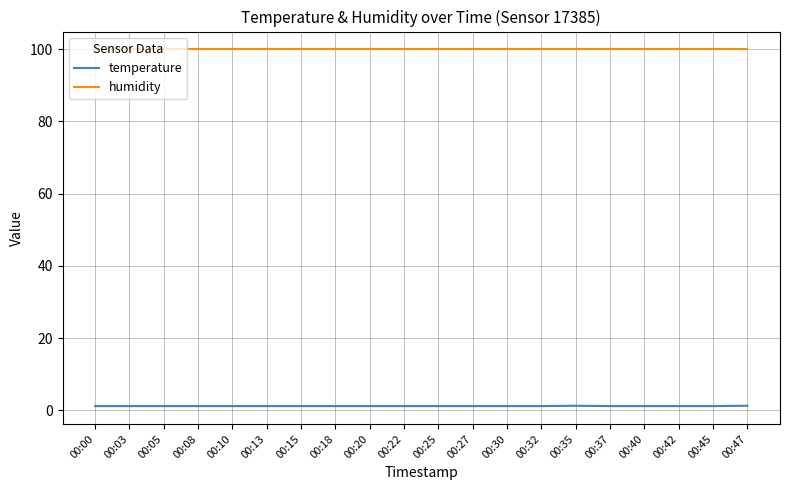

How many series are shown in this chart?

2